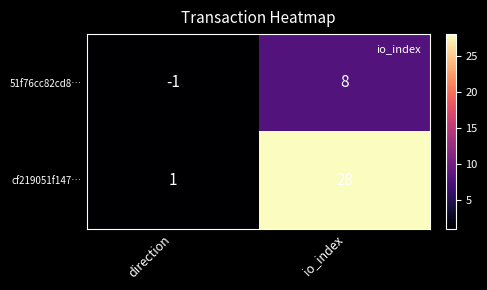

What is the sum of all 51f76cc82cd8… values?

7